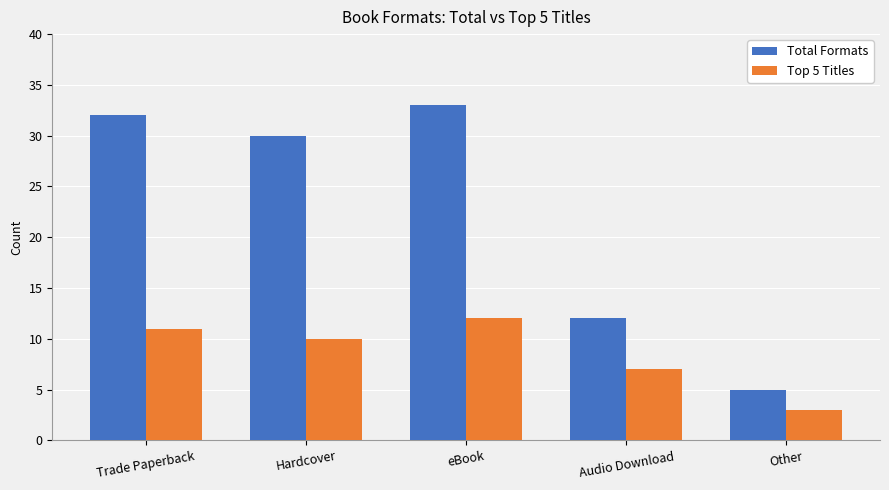

List the labels in order of Top 5 Titles value, smallest first.

Other, Audio Download, Hardcover, Trade Paperback, eBook